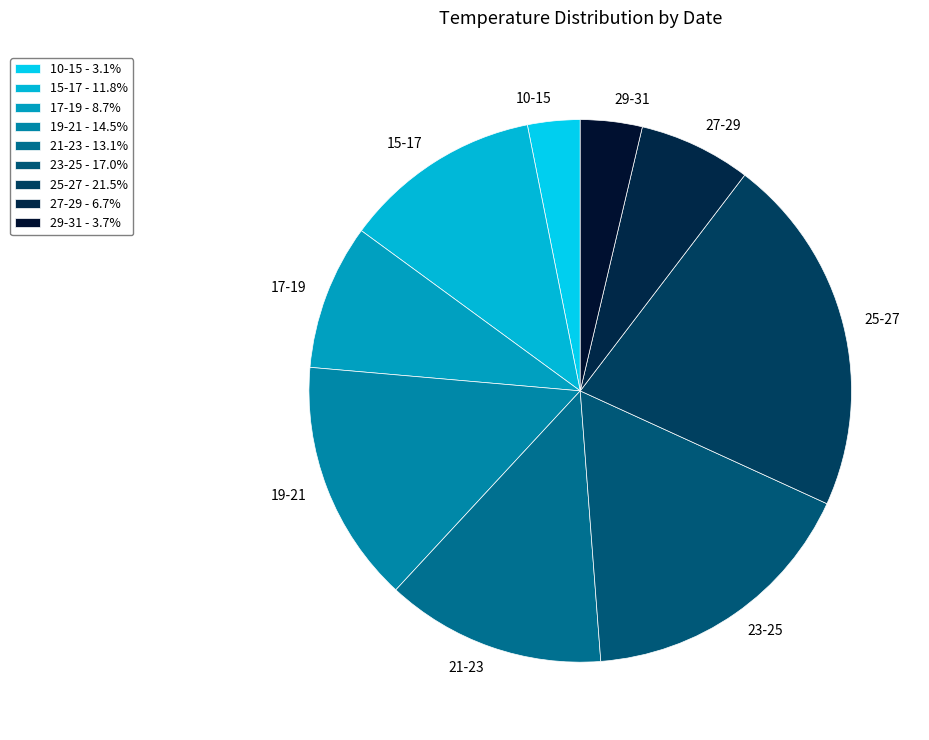

Does any single category account for the majority?

No